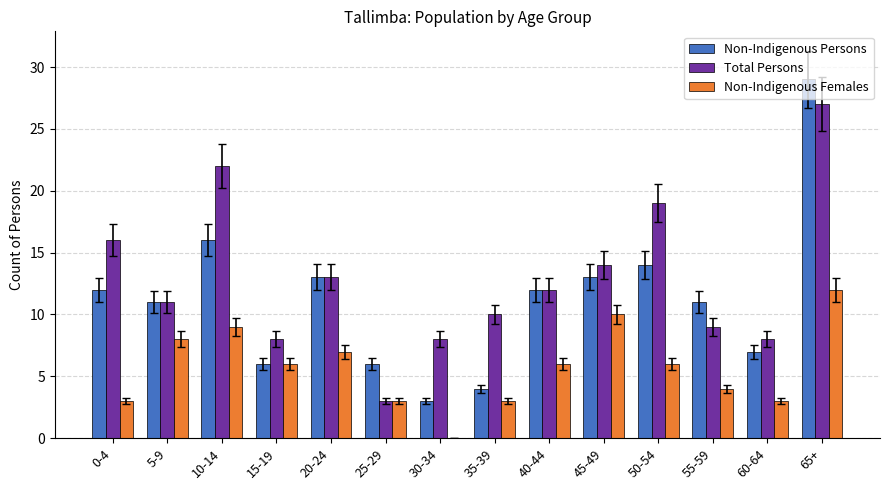

How many positive values does the Non-Indigenous Females series have?

13